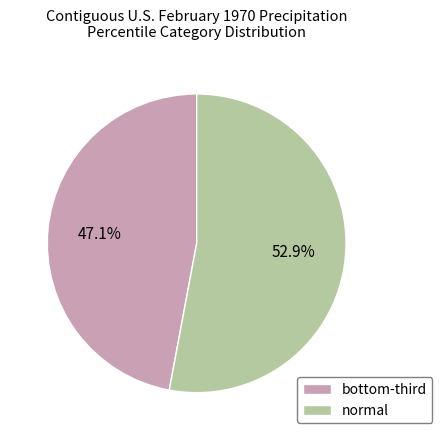

How many segments does this pie chart have?

2